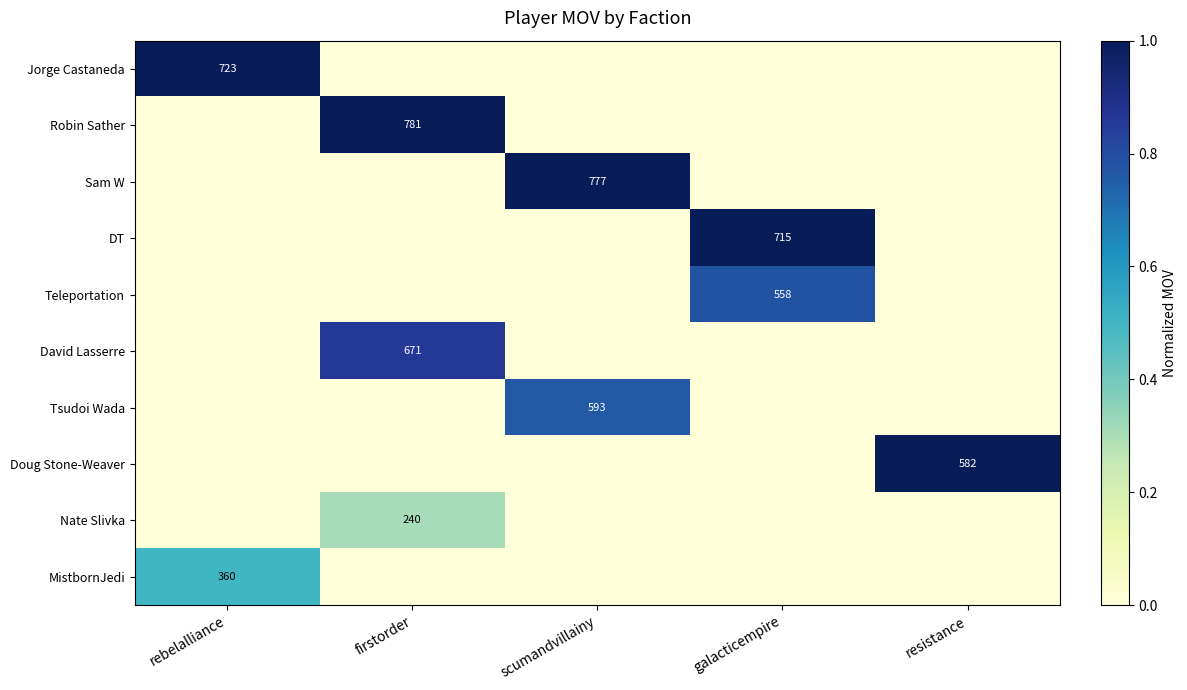

The MistbornJedi series shows 93 at rebelalliance. True or false?

False